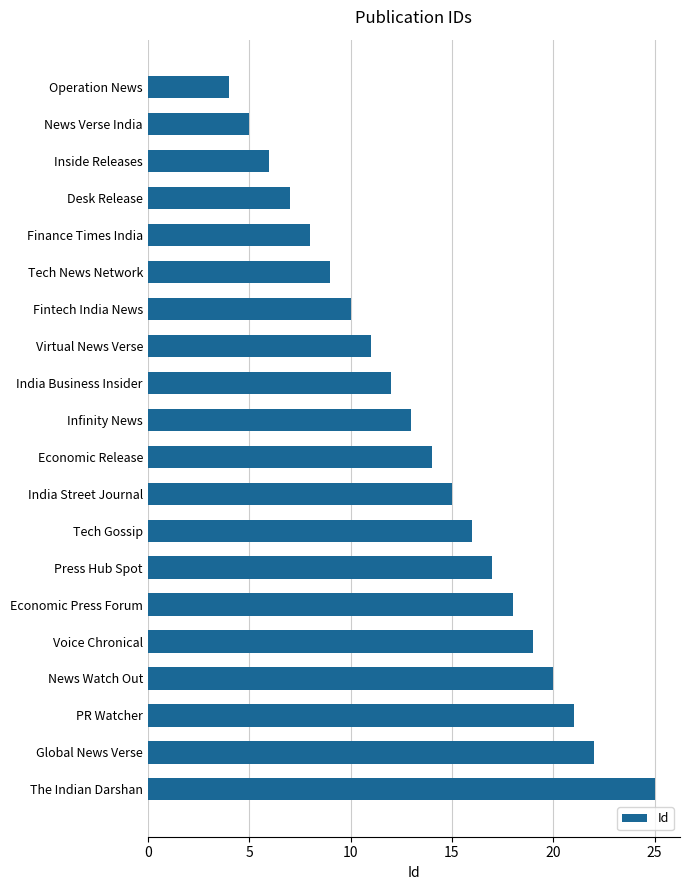

The value at News Verse India is 7. True or false?

False